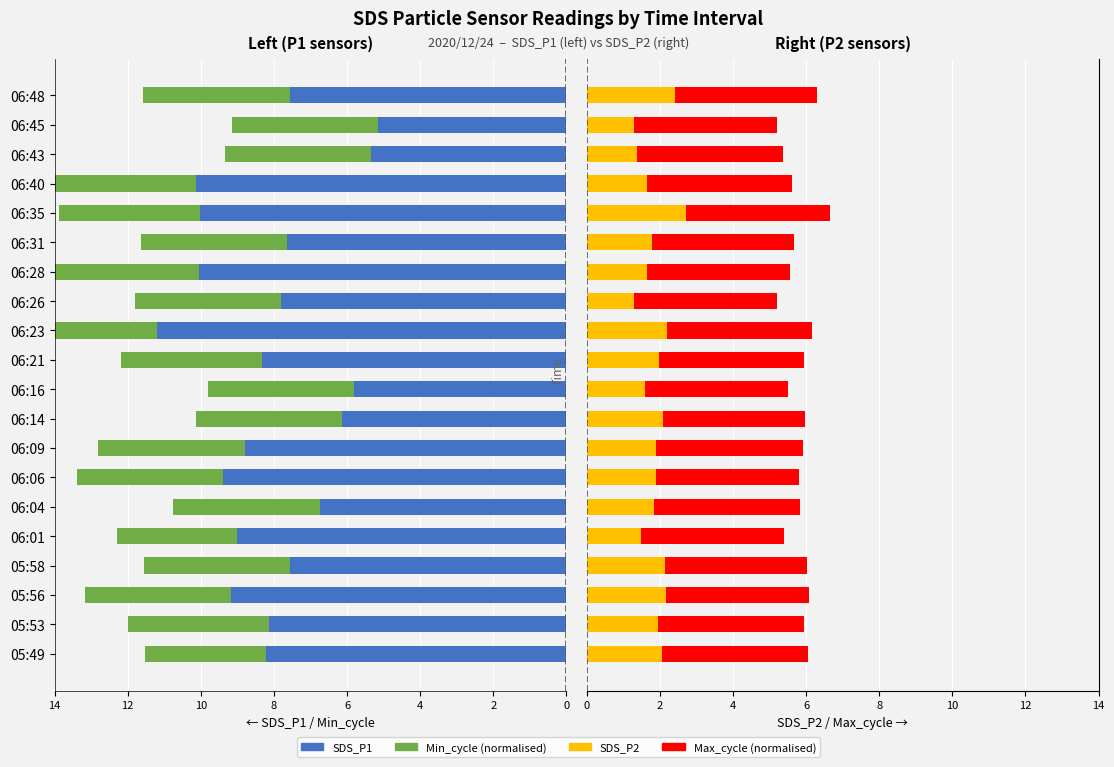

Is the value of SDS_P2 at 06:45 greater than the value of SDS_P1 at 06:09?

No